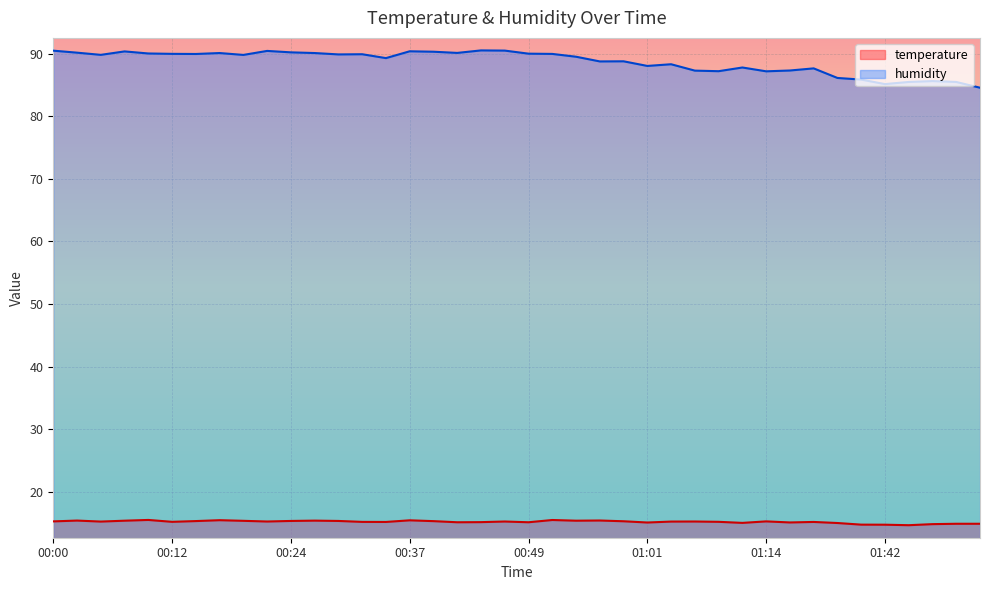

Rank the series by their average value, from lowest to highest.

temperature, humidity